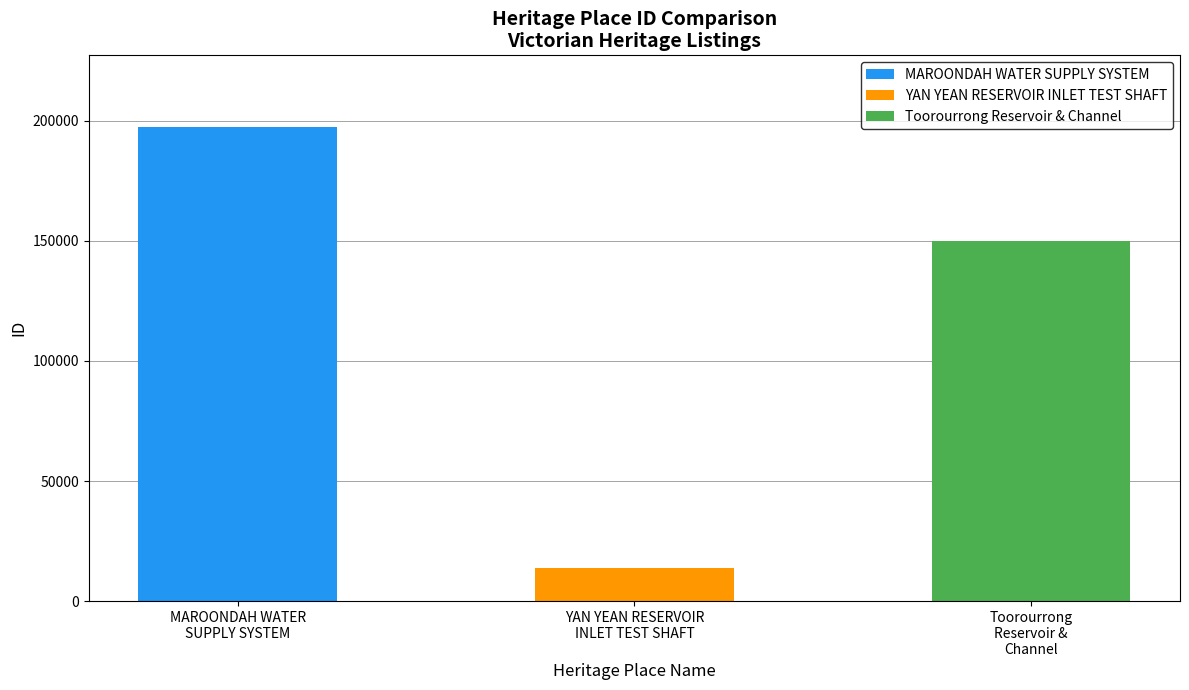

Reading left to right, extract all data points from this chart.

197552	13995	149913